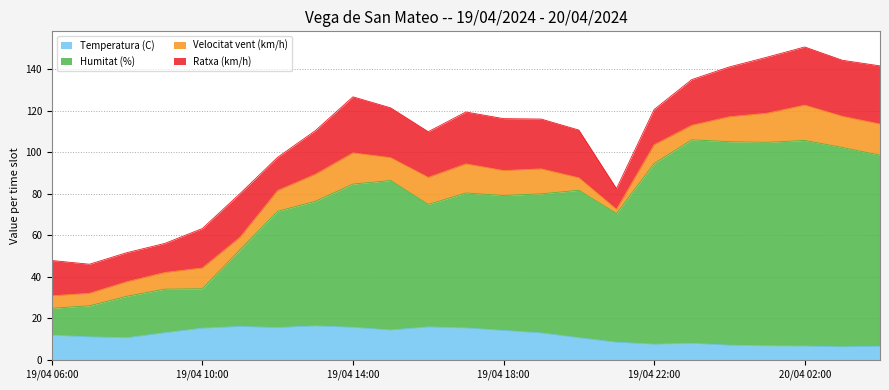

True or false: Humitat (%) and Temperatura (C) intersect in this chart.

False